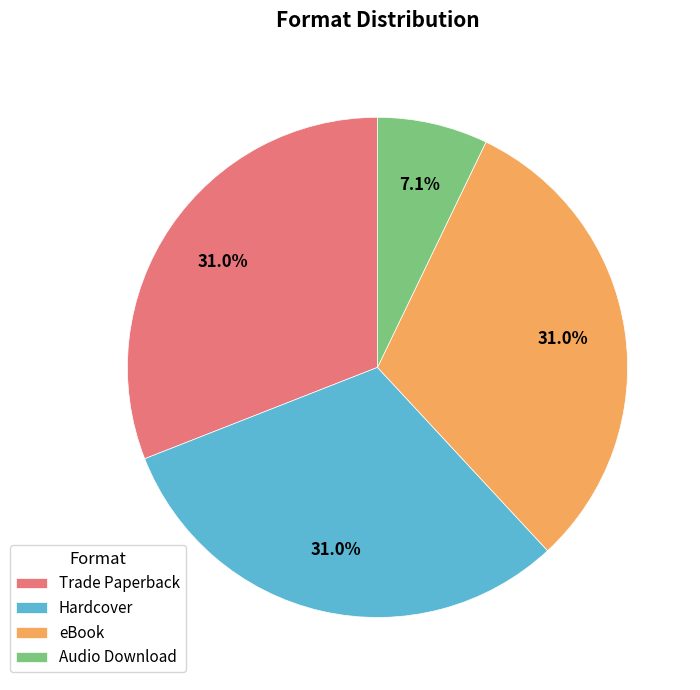

Which slice is the smallest?

Audio Download